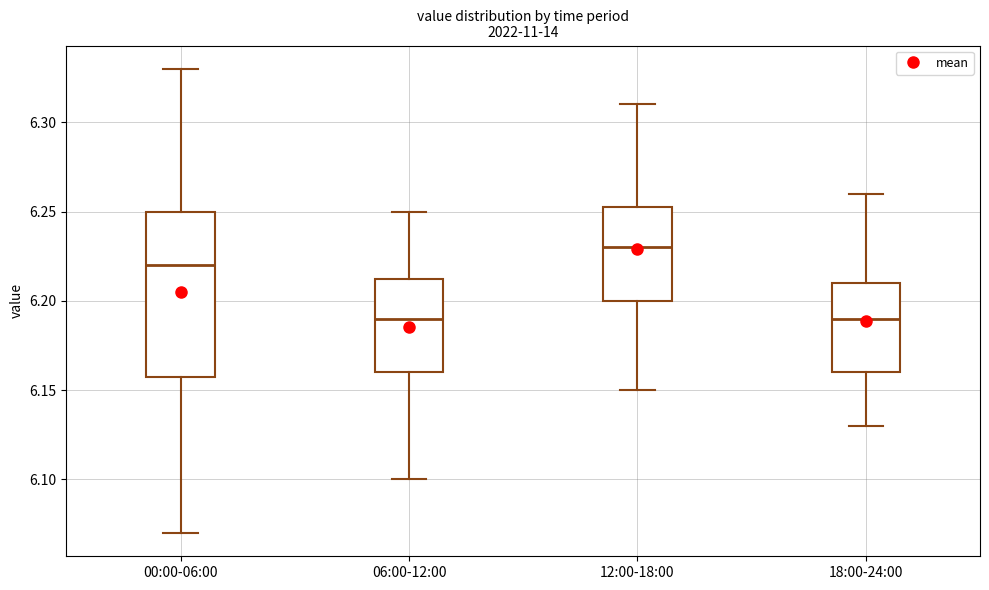

Reading left to right, transcribe this box plot: for each box, give where its median line is, the range the box spans, and where its two whiskers end, as read against the y-axis. The values are not printed on the chart, so give them approximately, as read against the axis.

00:00-06:00: median 6.220, box 6.160 to 6.250, whiskers 6.070 to 6.330
06:00-12:00: median 6.190, box 6.160 to 6.215, whiskers 6.100 to 6.250
12:00-18:00: median 6.230, box 6.200 to 6.255, whiskers 6.150 to 6.310
18:00-24:00: median 6.190, box 6.160 to 6.210, whiskers 6.130 to 6.260